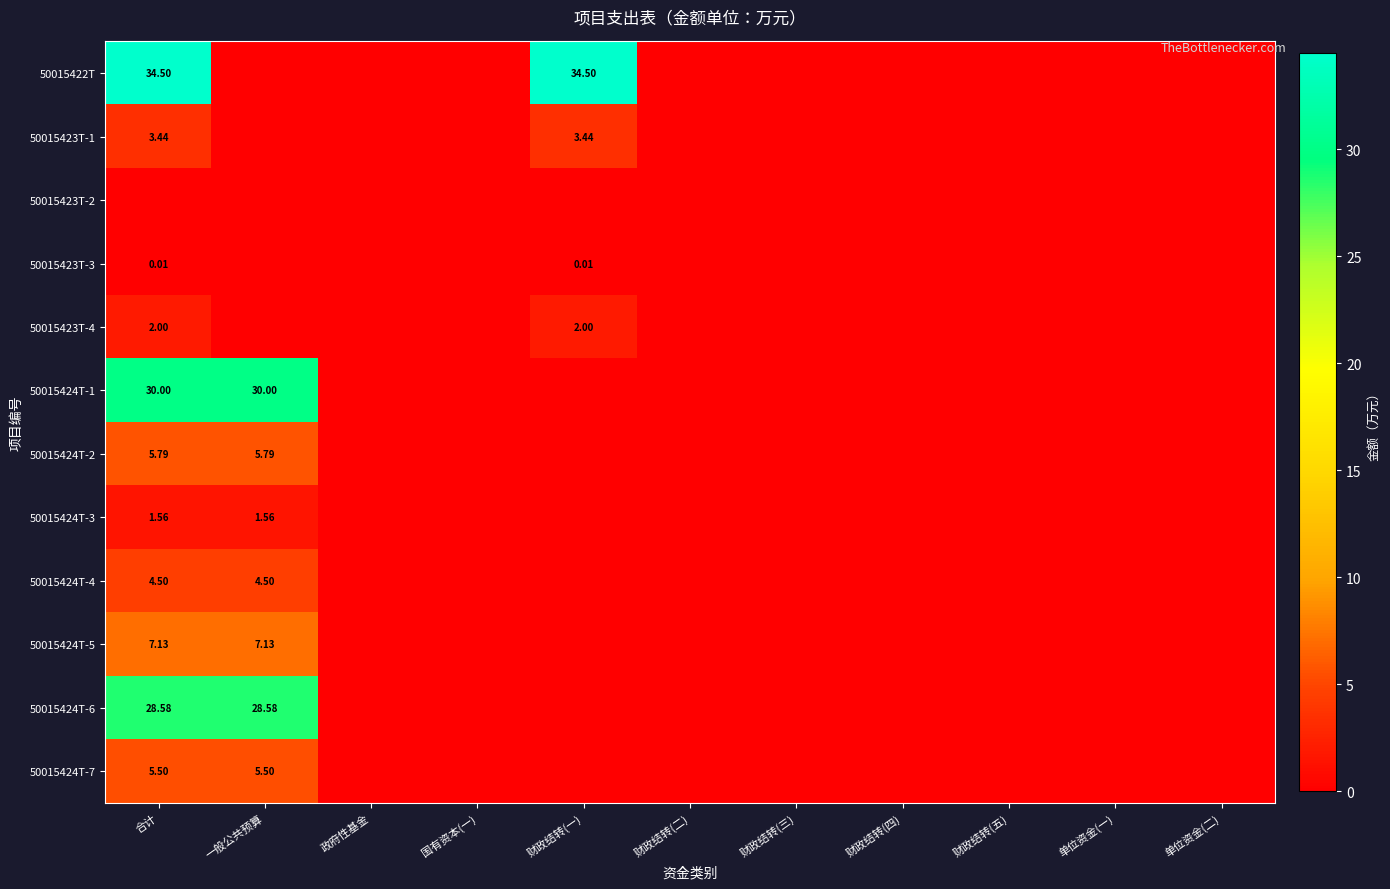

True or false: 50015423T-1 has a value of 1.9 at 财政结转(四).

False